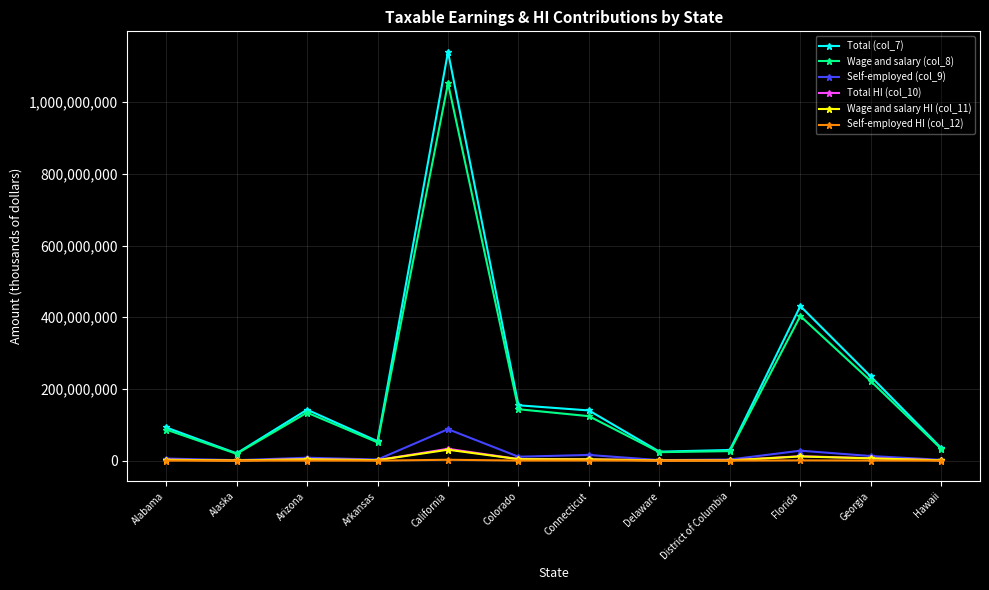

What is the label of the 4th point from the right?

District of Columbia